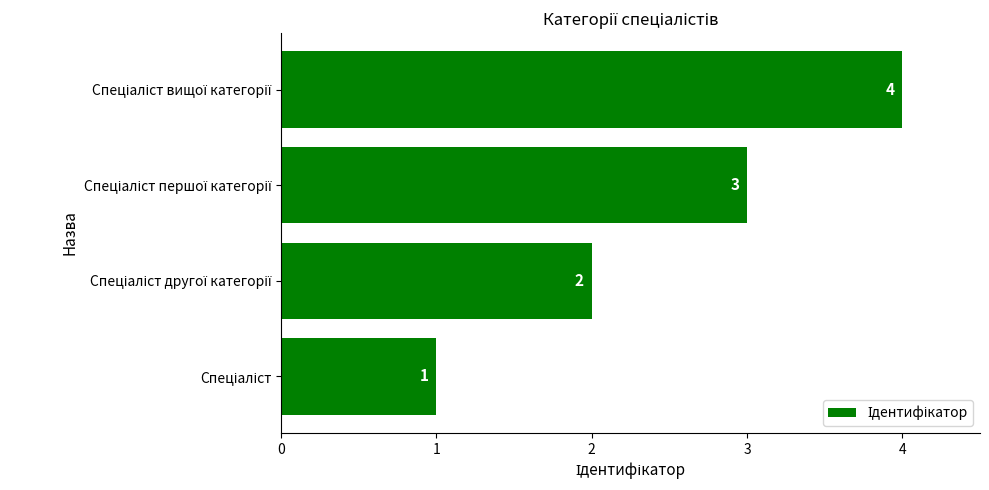

What is the difference between the maximum and minimum values?

3